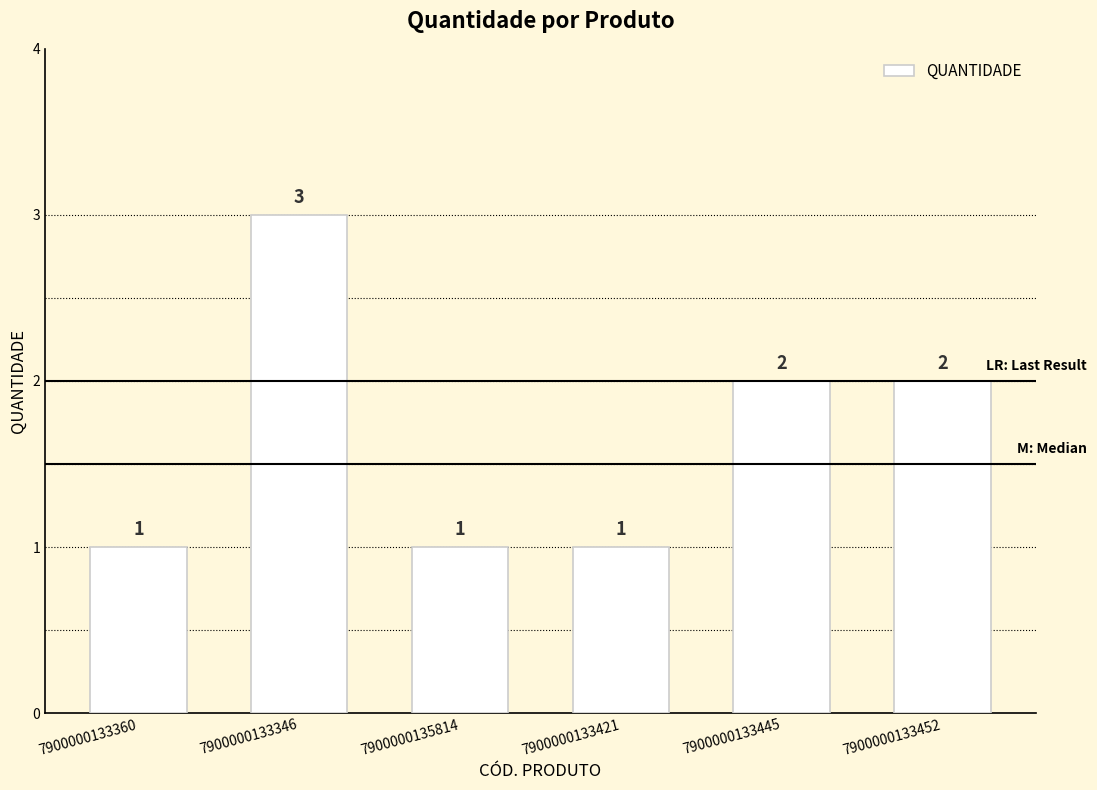

What is the value of the 6th bar from the left?

2